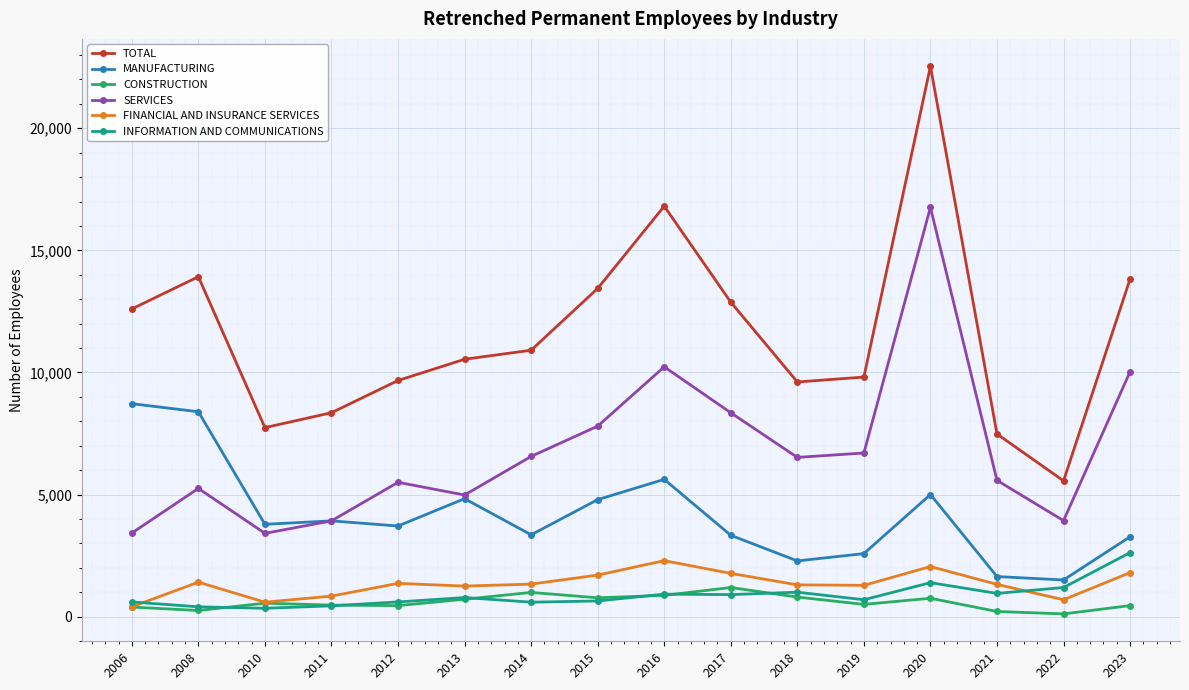

True or false: FINANCIAL AND INSURANCE SERVICES and MANUFACTURING cross at least once.

False